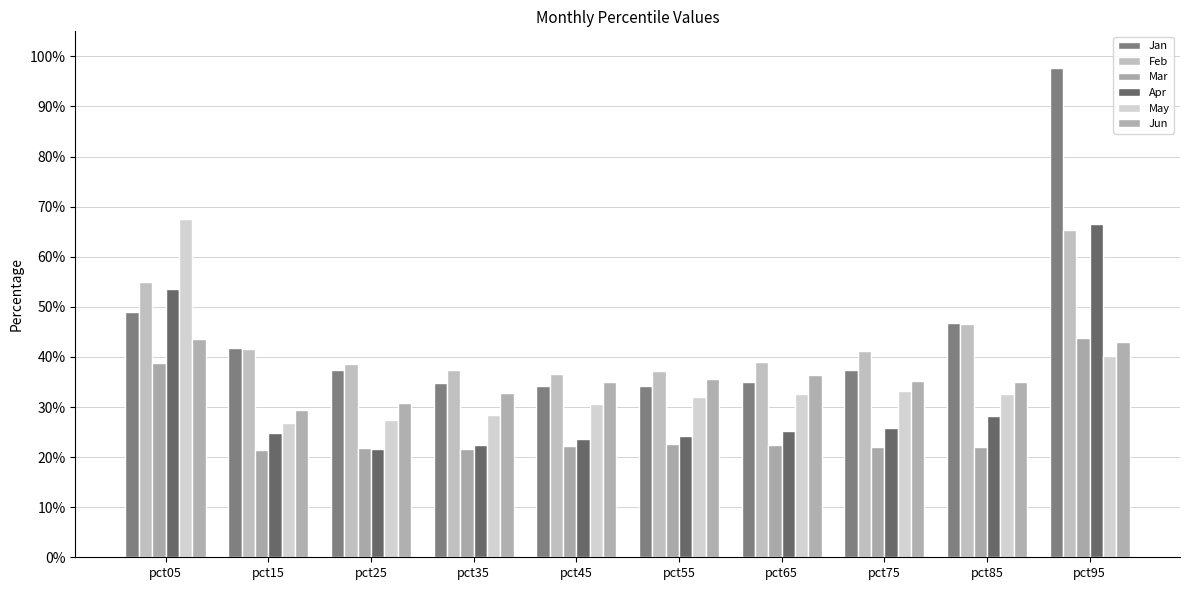

Are the bars horizontal?

No